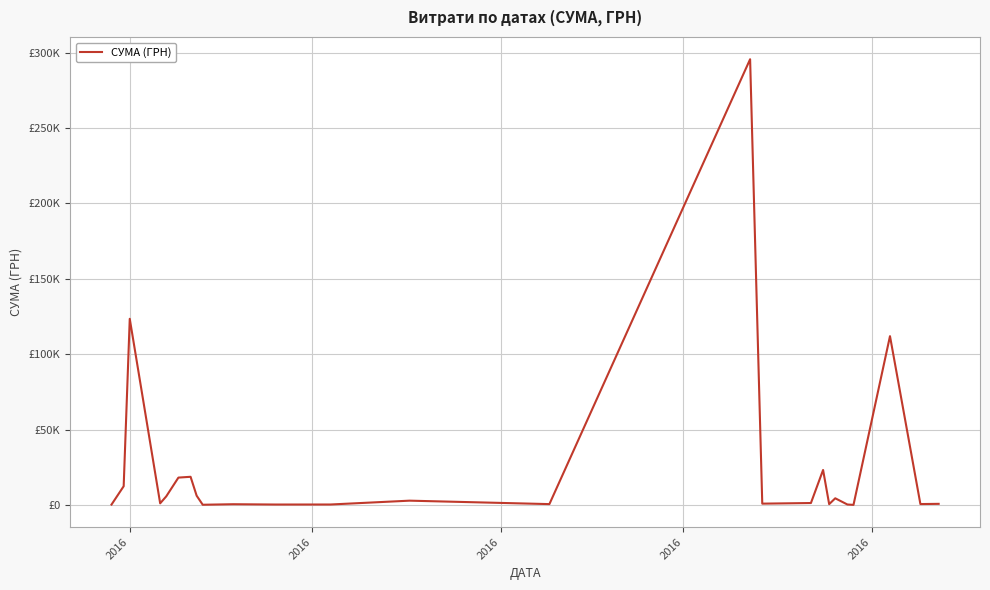

At which label is the value closest to 147868?

2016